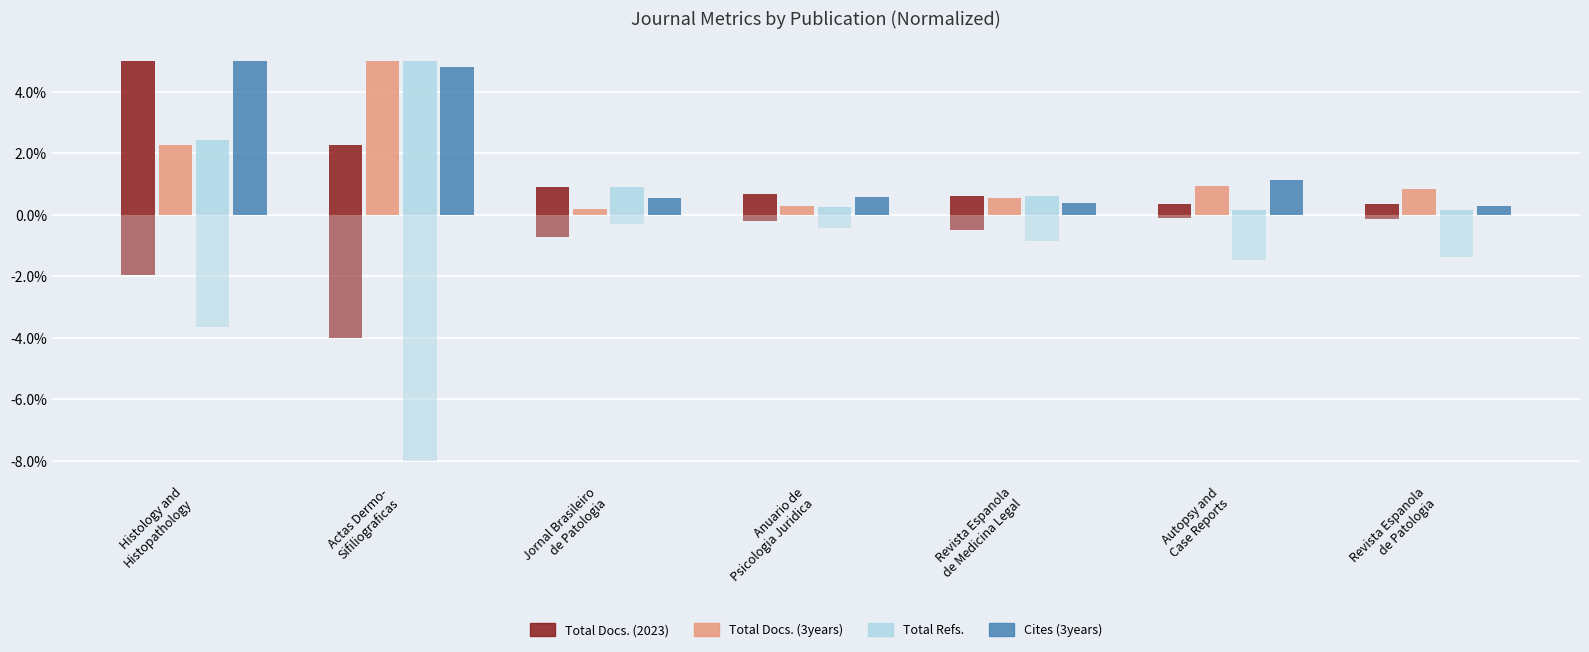

Which series has the largest range (max minus min)?

Total Refs.